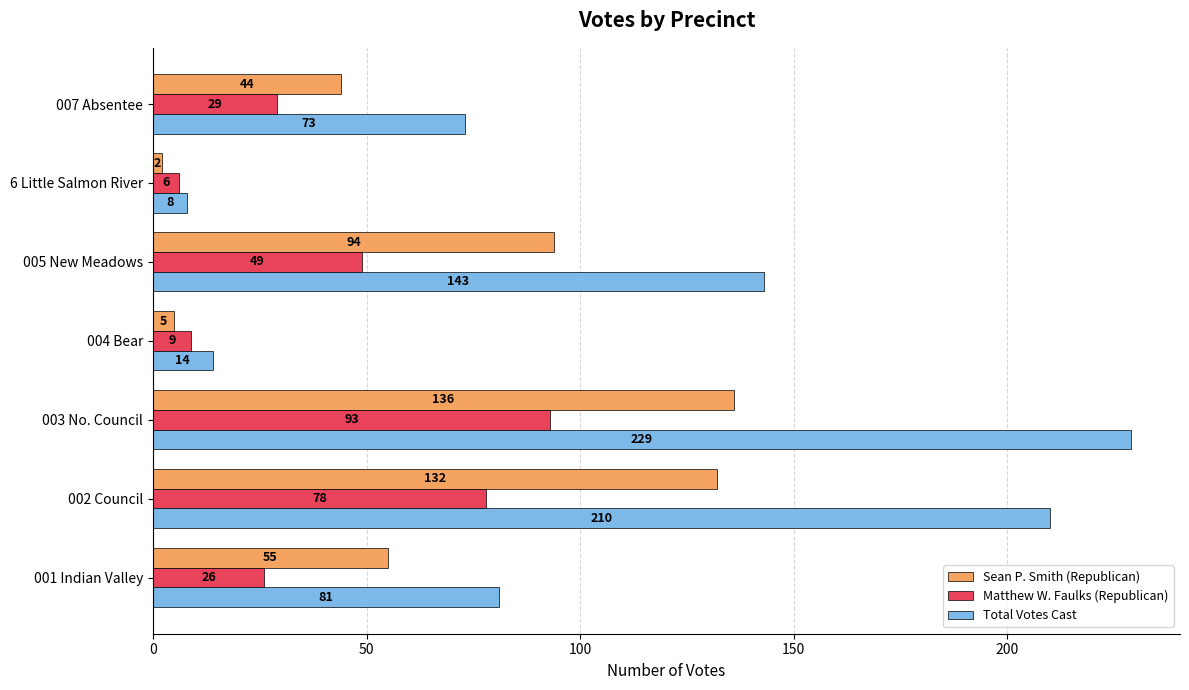

Which category has the highest value in the Sean P. Smith (Republican) series?

003 No. Council